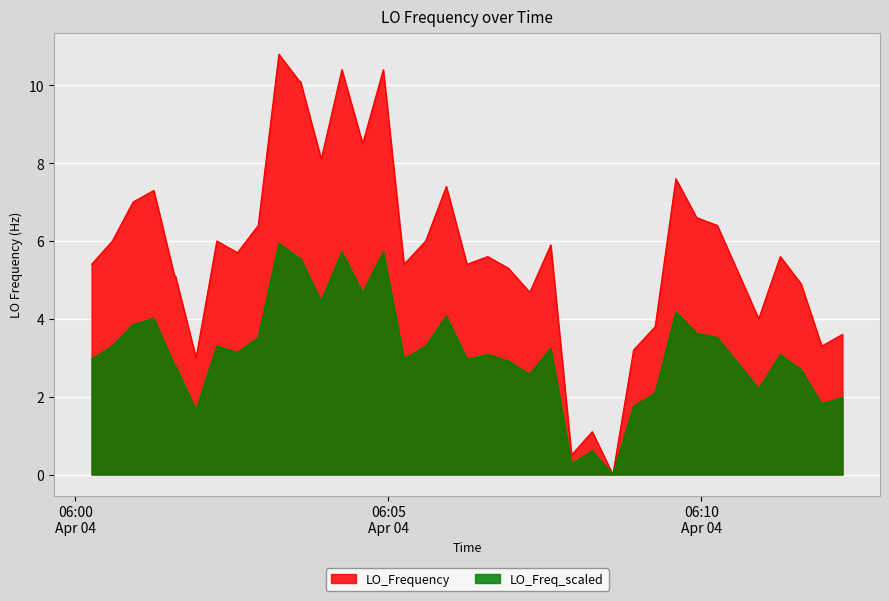

What is the greatest value displayed?

10.8